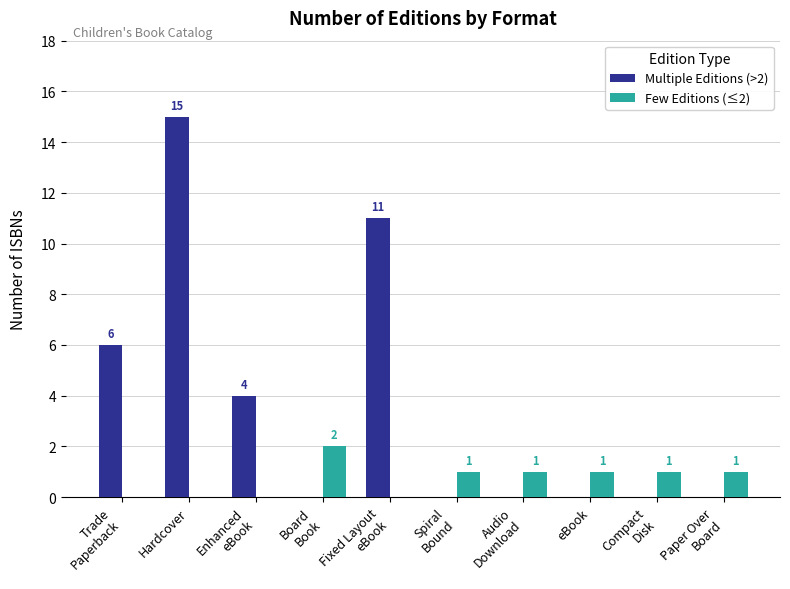

Which series has the largest total across all categories?

Multiple Editions (>2)